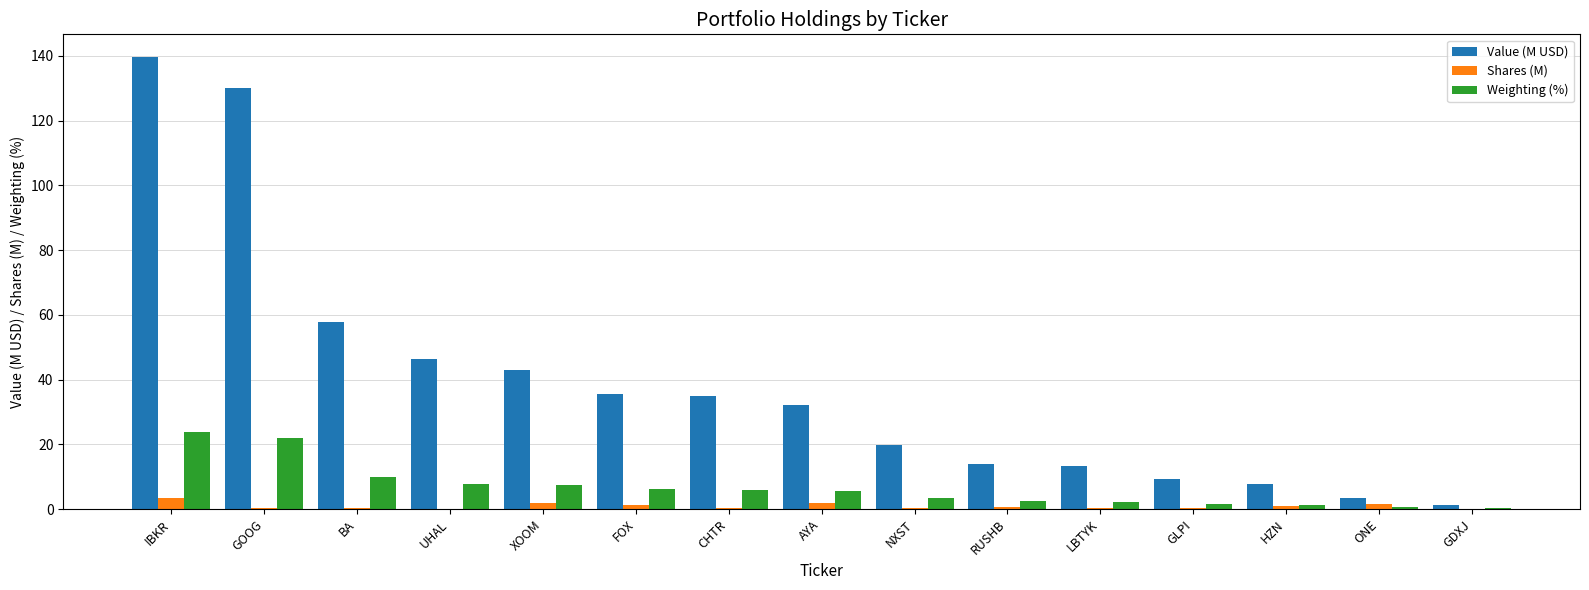

What is the highest value of the Value (M USD) series?

139.6